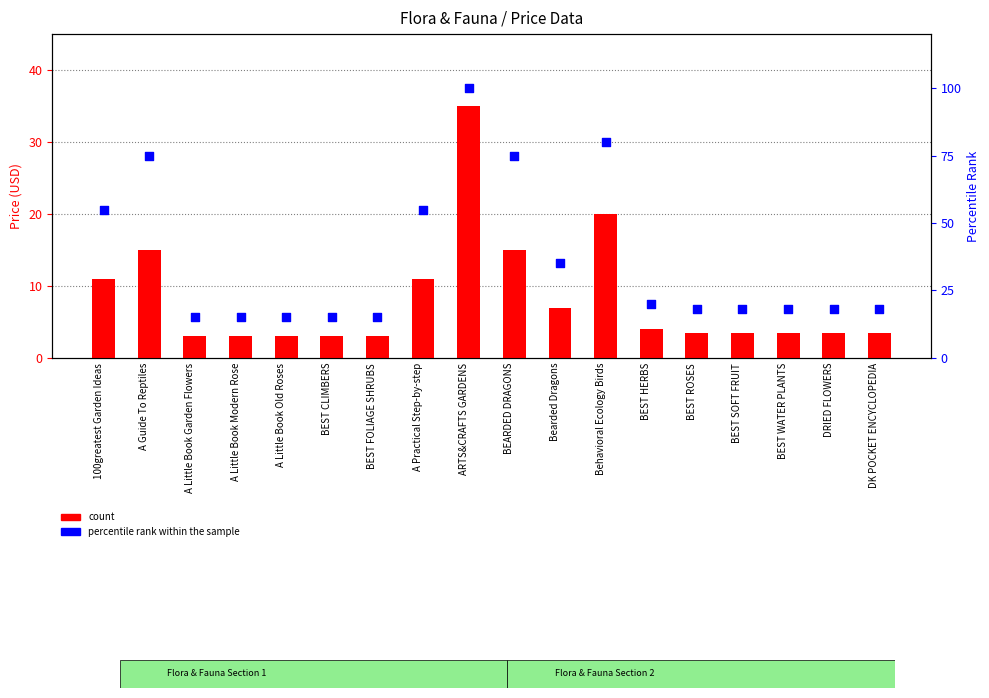

At which category is the sum across all series the highest?

ARTS&CRAFTS GARDENS